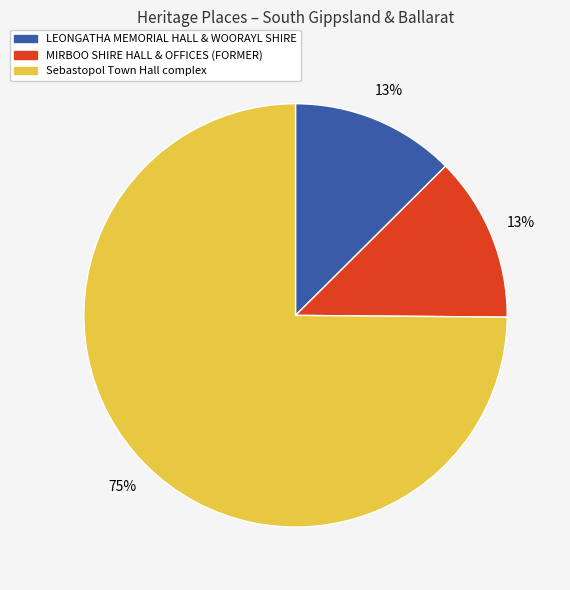

What percentage is the MIRBOO SHIRE HALL & OFFICES (FORMER) slice, to the nearest percent?

13%